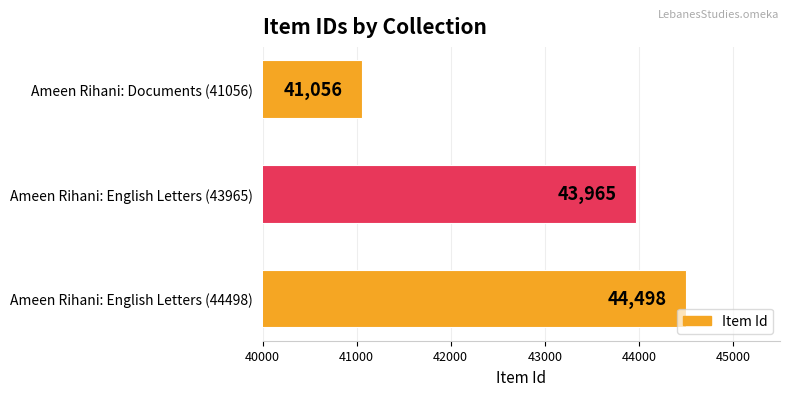

List the labels in order of value, smallest first.

Ameen Rihani: Documents (41056), Ameen Rihani: English Letters (43965), Ameen Rihani: English Letters (44498)